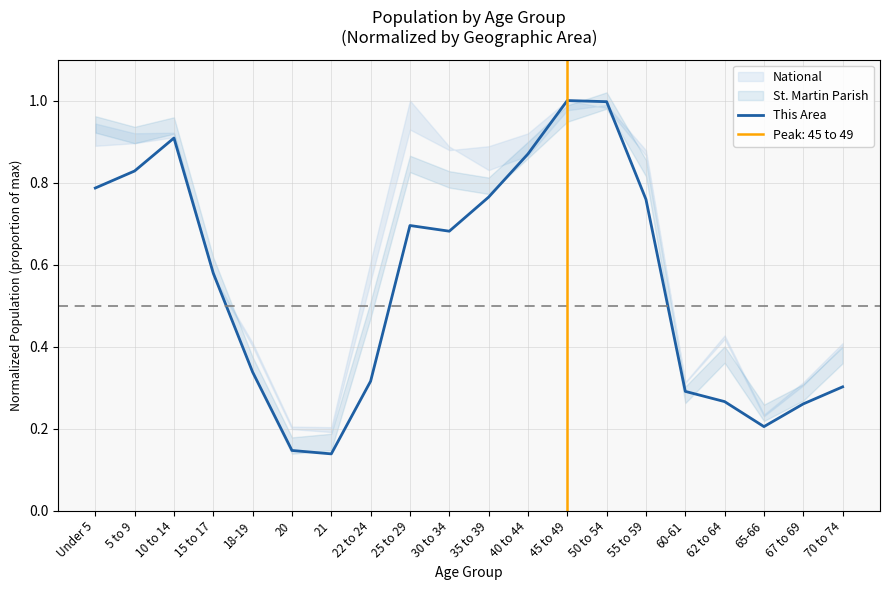

Is it true that the value at 21 is 0.1?

True